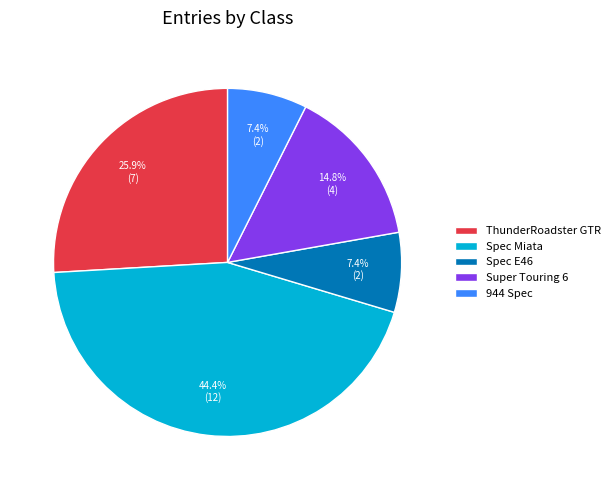

What is the largest slice in the pie chart?

Spec Miata